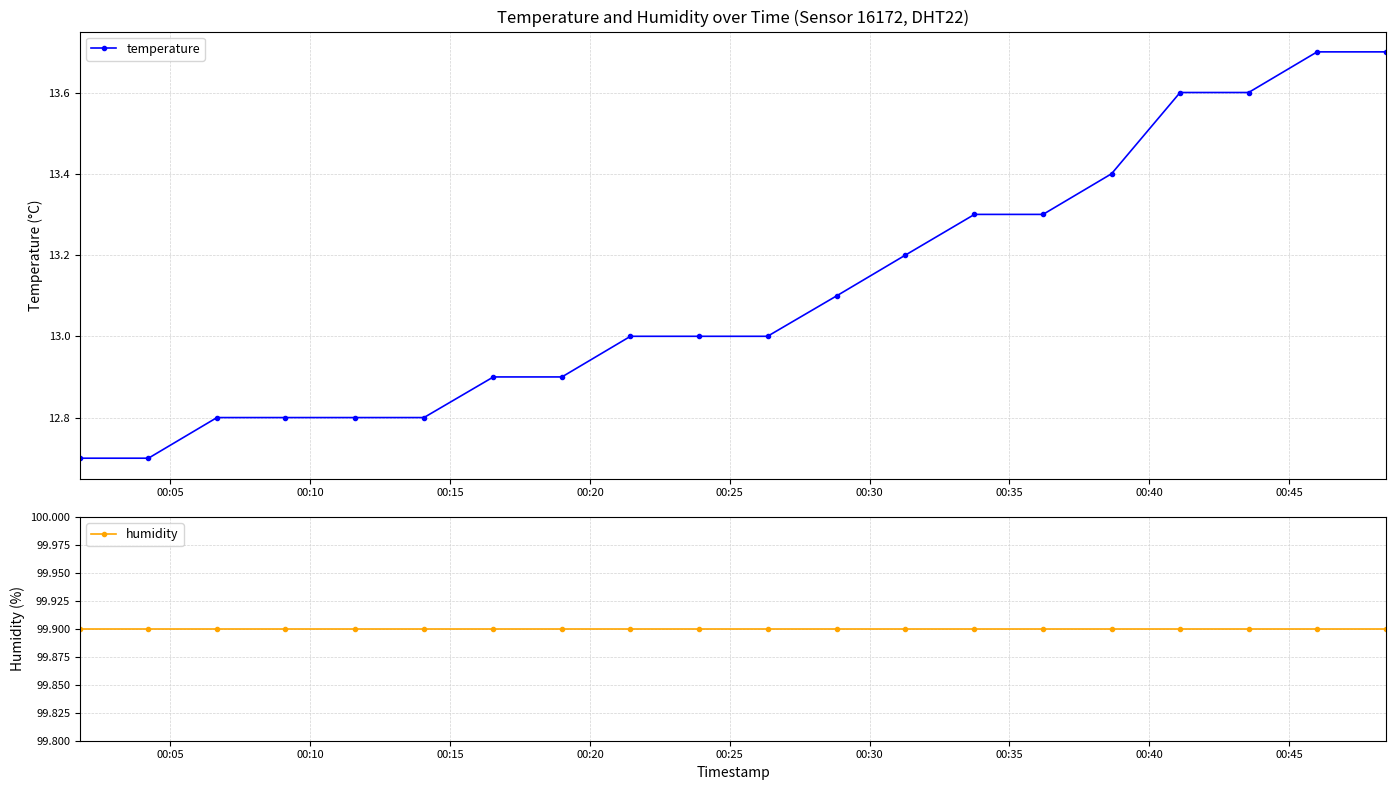

What is the value of the temperature point at the 10th from the left?

13.0